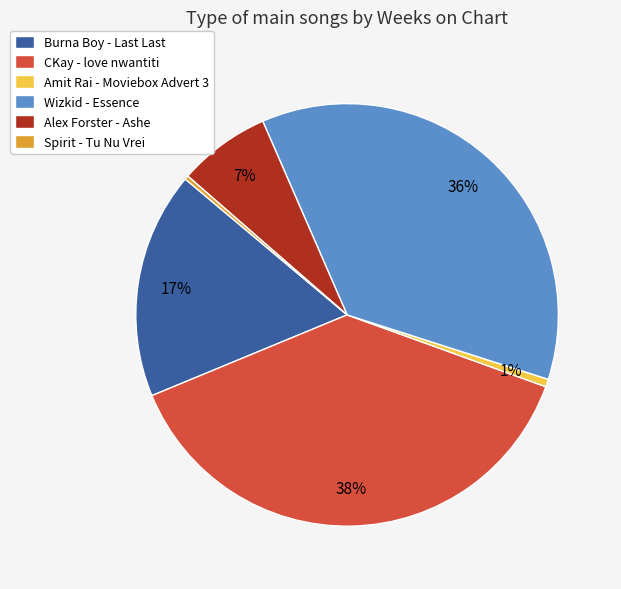

Between CKay - love nwantiti and Wizkid - Essence, which is larger?

CKay - love nwantiti